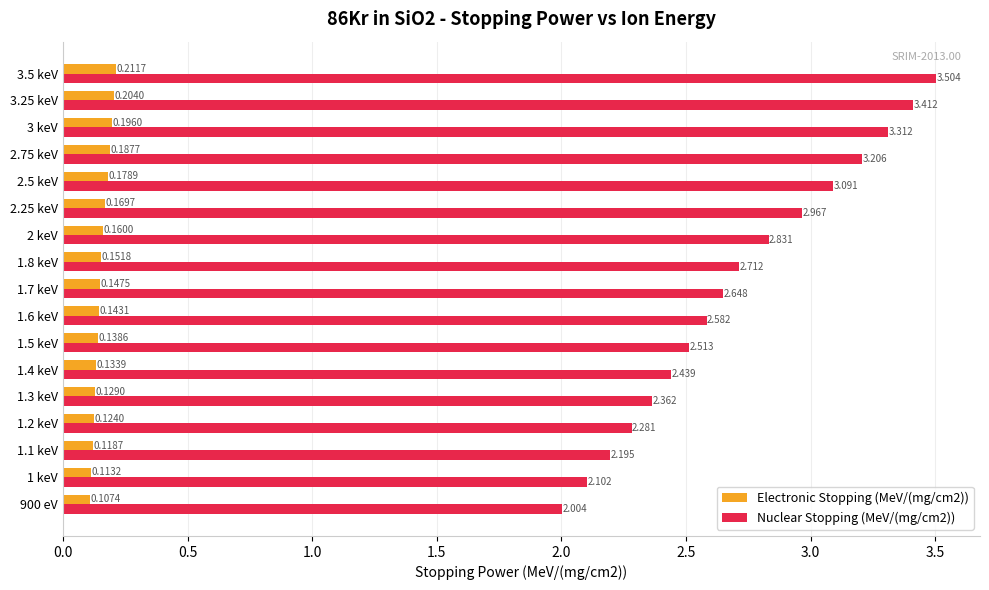

Is the value of Nuclear Stopping (MeV/(mg/cm2)) at 3.25 keV greater than the value of Electronic Stopping (MeV/(mg/cm2)) at 2.75 keV?

Yes